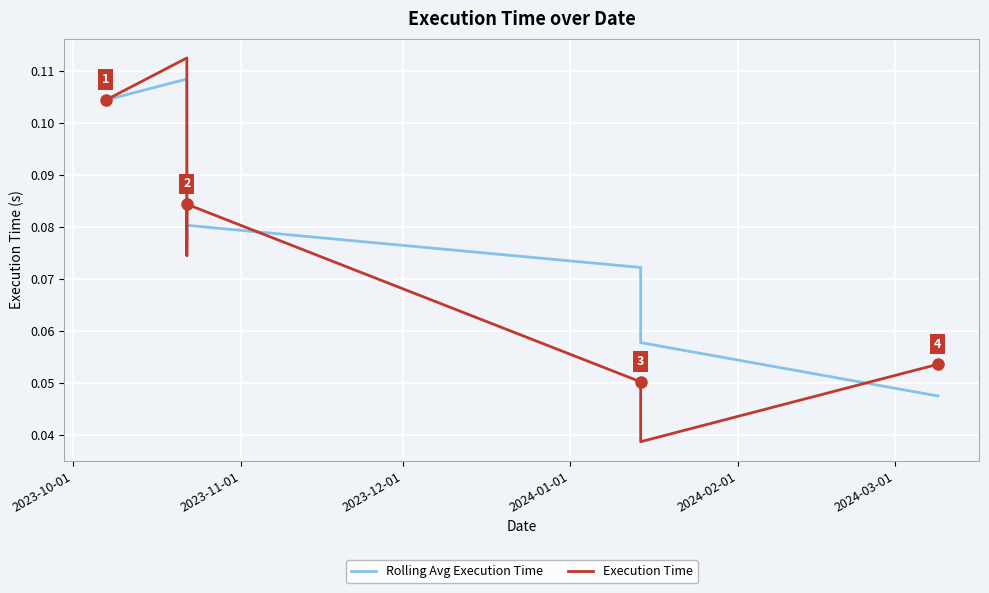

True or false: Rolling Avg Execution Time and Execution Time intersect in this chart.

True